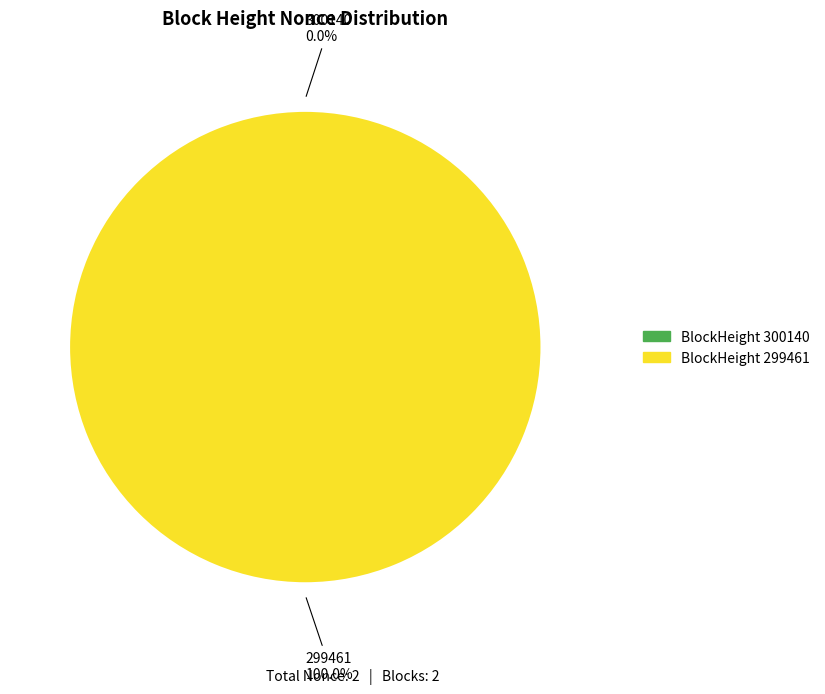

How many segments does this pie chart have?

2